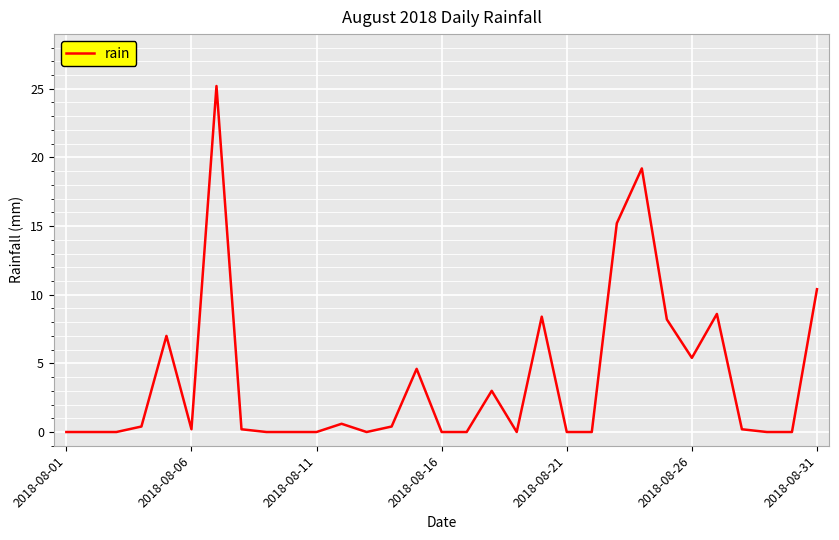

Does the chart display data point markers on the line(s)?

No